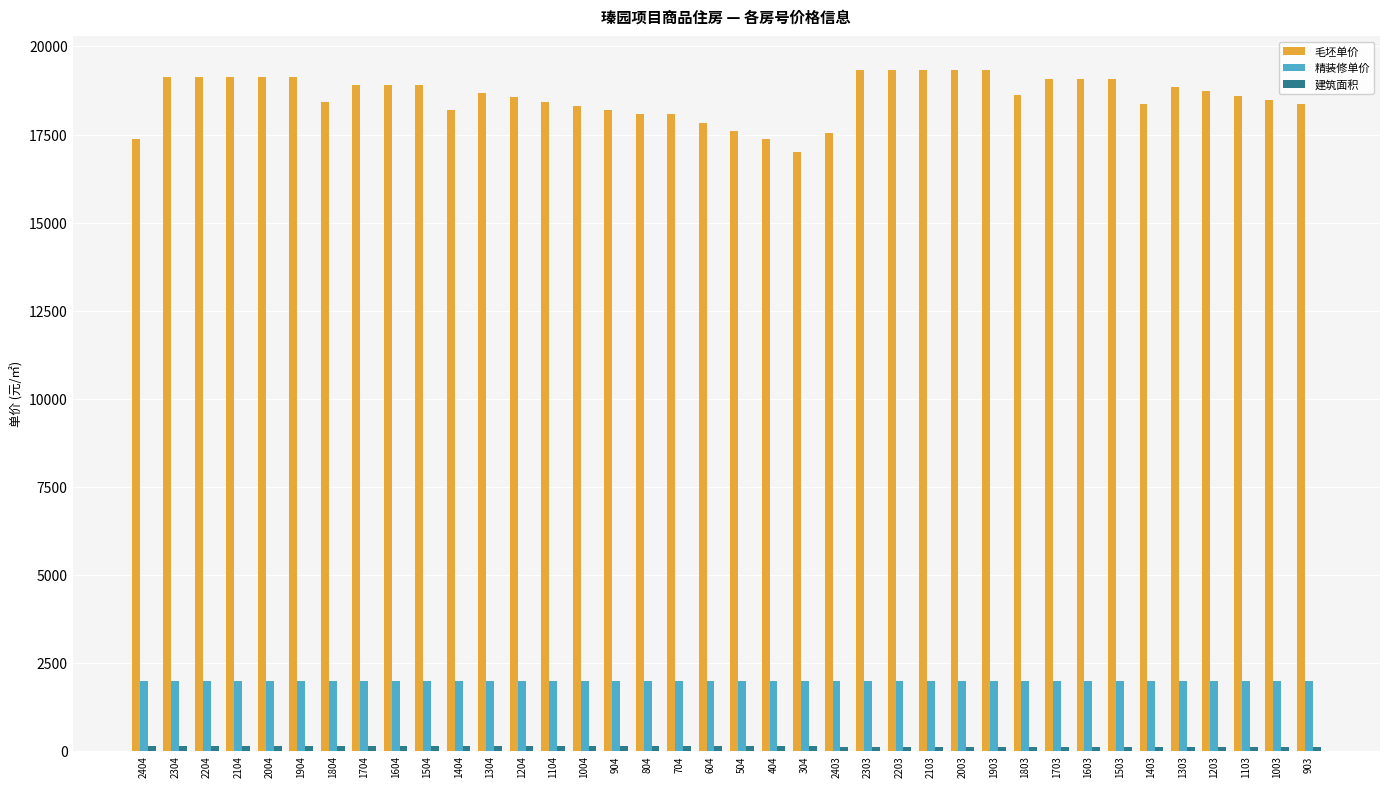

Which series has the largest total across all categories?

毛坯单价